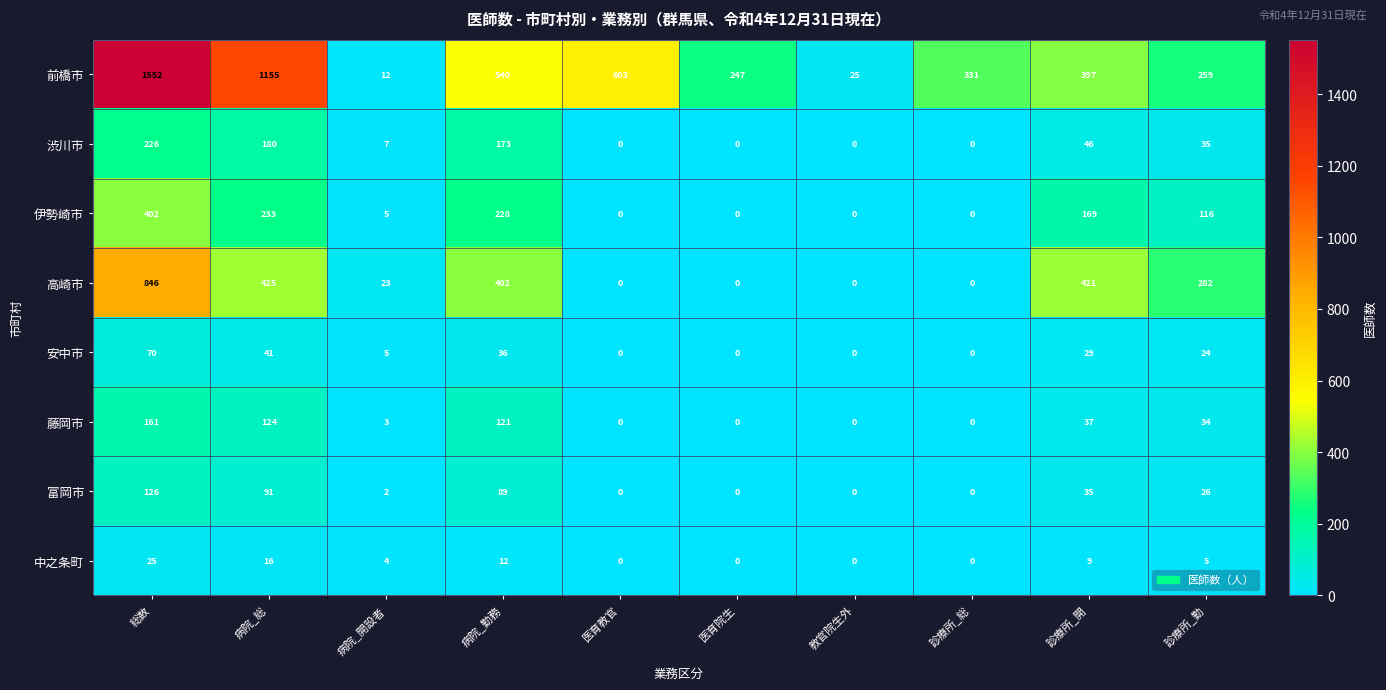

At which label does 中之条町 first exceed 5?

総数